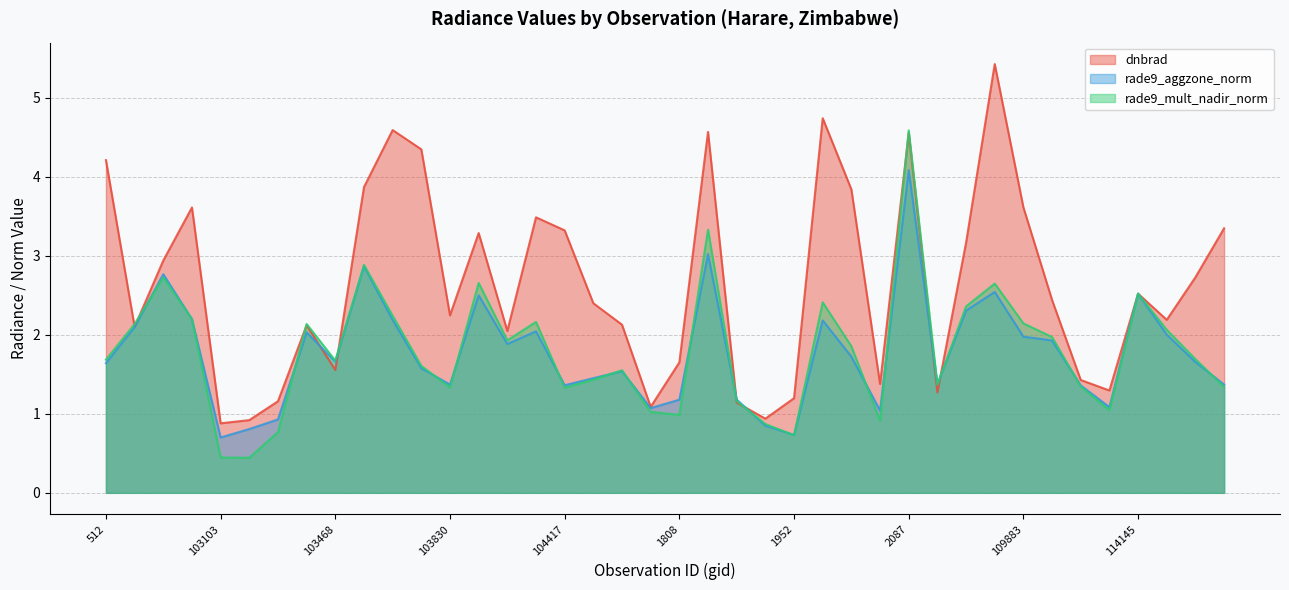

Does the chart display data point markers on the line(s)?

No